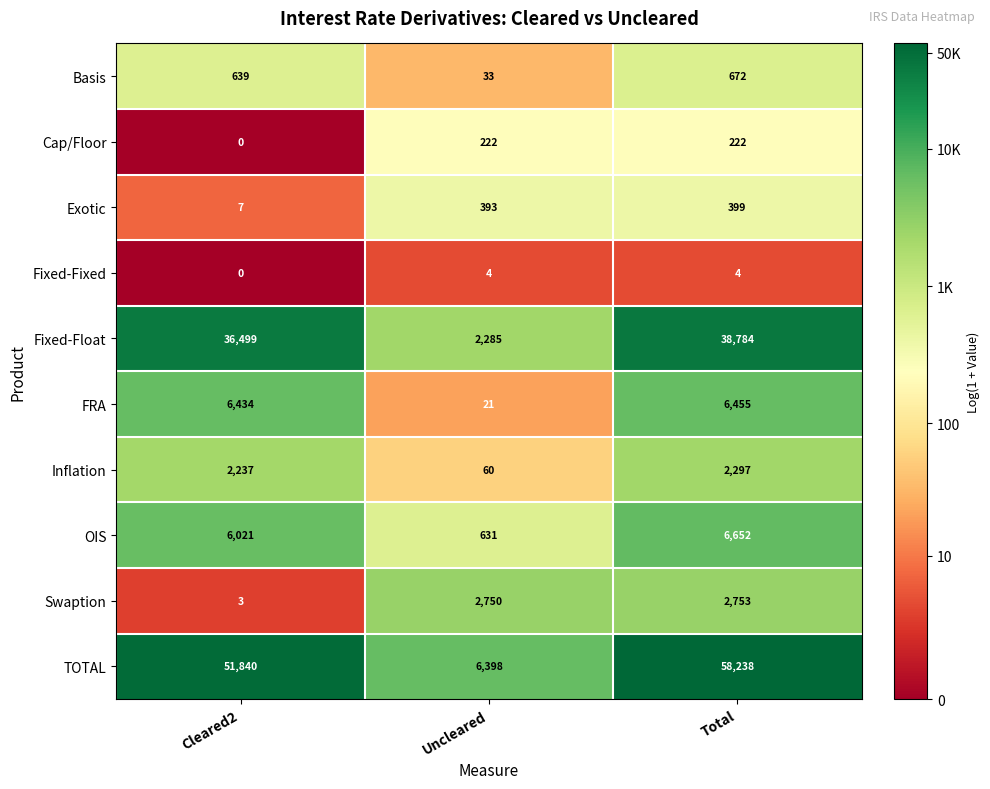

The Inflation series shows 1256 at Total. True or false?

False